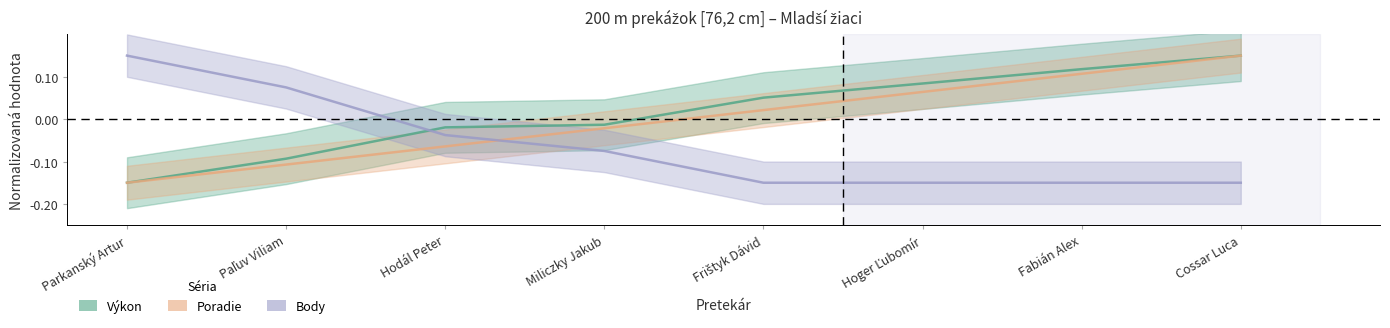

At how many categories does at least one series exceed 0?

6